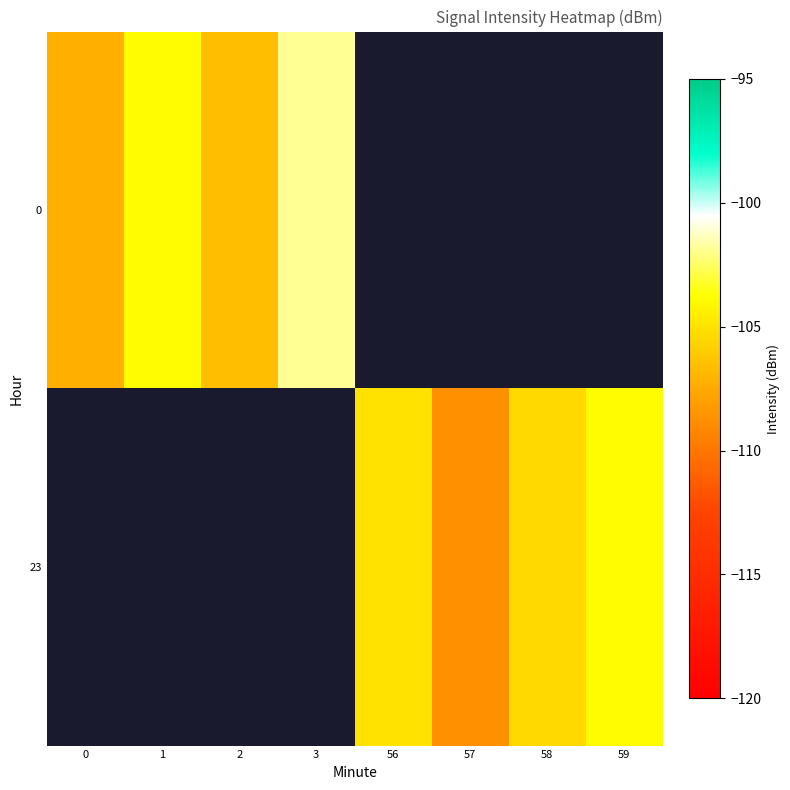

Count the number of categories in the chart.

8